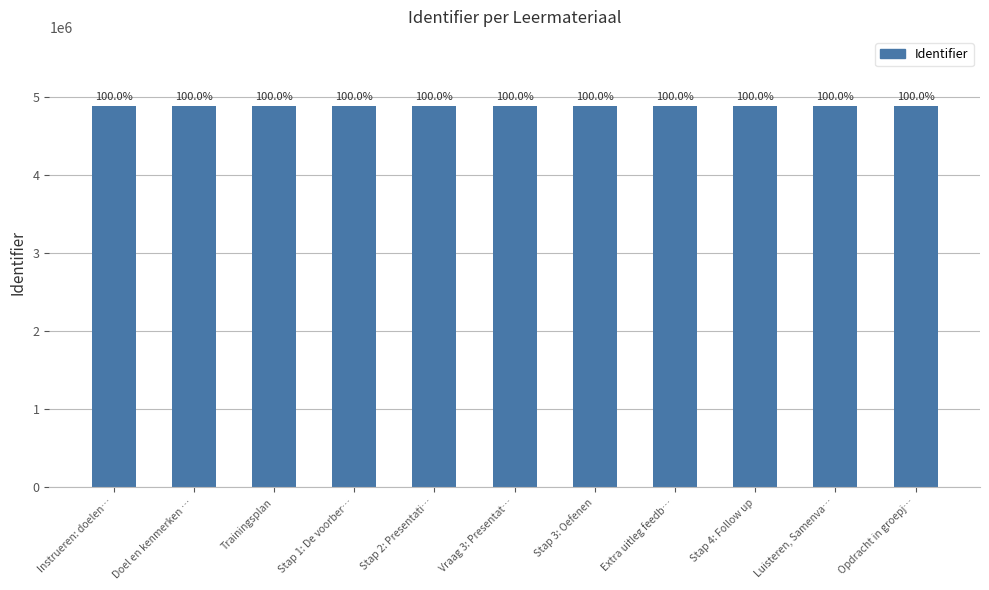

The chart shows a value of 4887122 at Instrueren: doelen…. True or false?

True